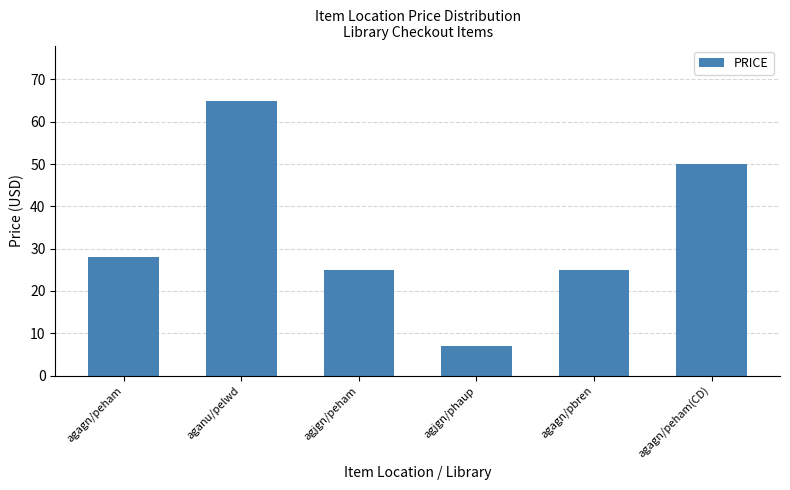

Is it true that the value at aganu/pelwd is 65.0?

True